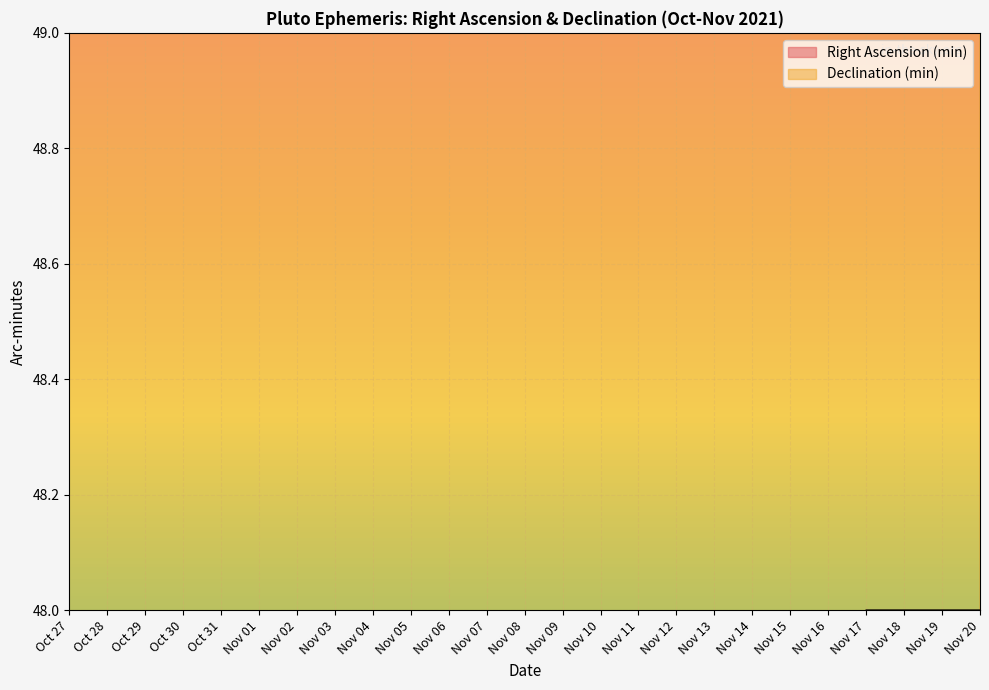

What is the difference between the Right Ascension (min) values at Nov 20 and Oct 28?

2